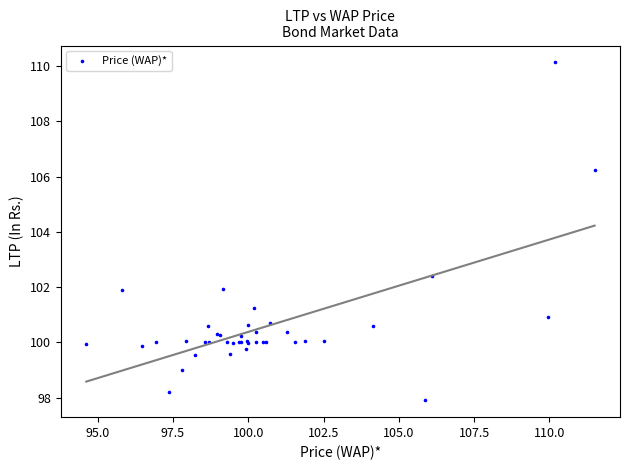

What Y value in the scatter plot is closest to 104?

102.4